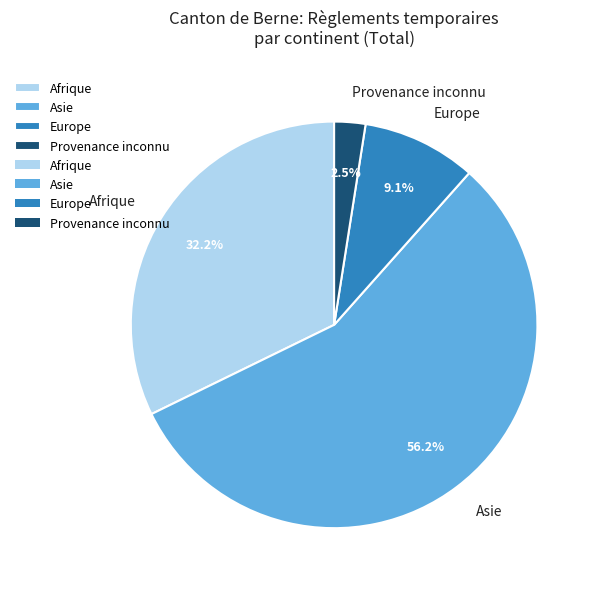

Between Afrique and Provenance inconnu, which is larger?

Afrique